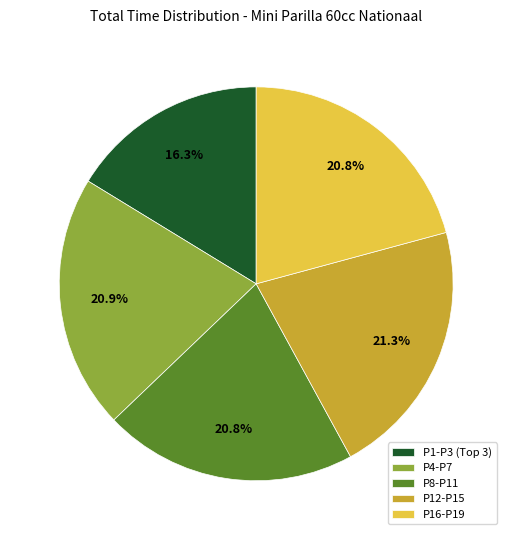

What is the smallest slice in the pie chart?

P1-P3 (Top 3)